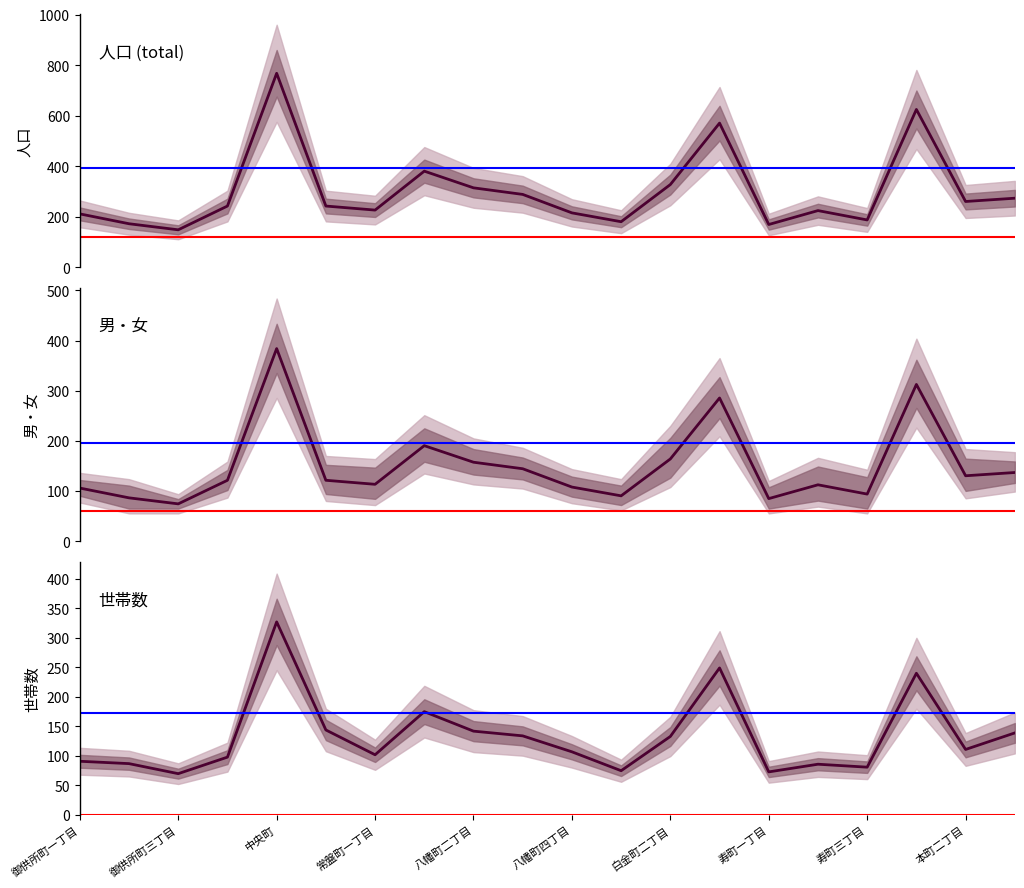

How many lines are shown in the chart?

3